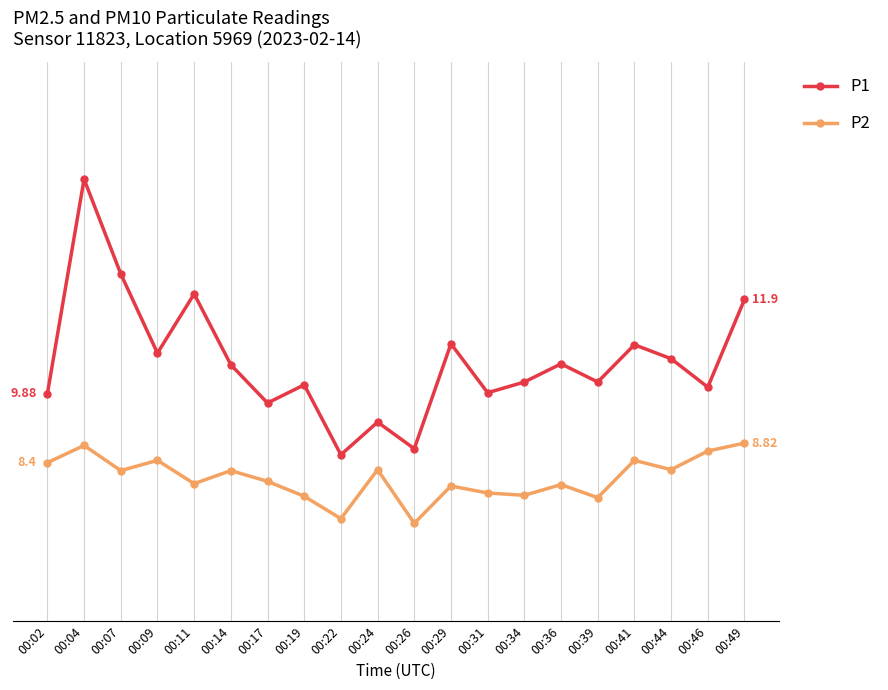

What value does the P1 series have at 00:29?

10.9